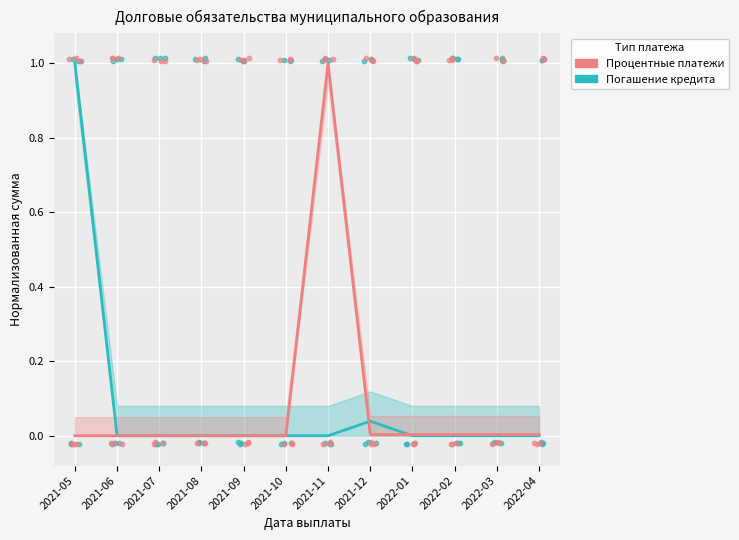

Which series contains the highest Y value?

Погашение кредита